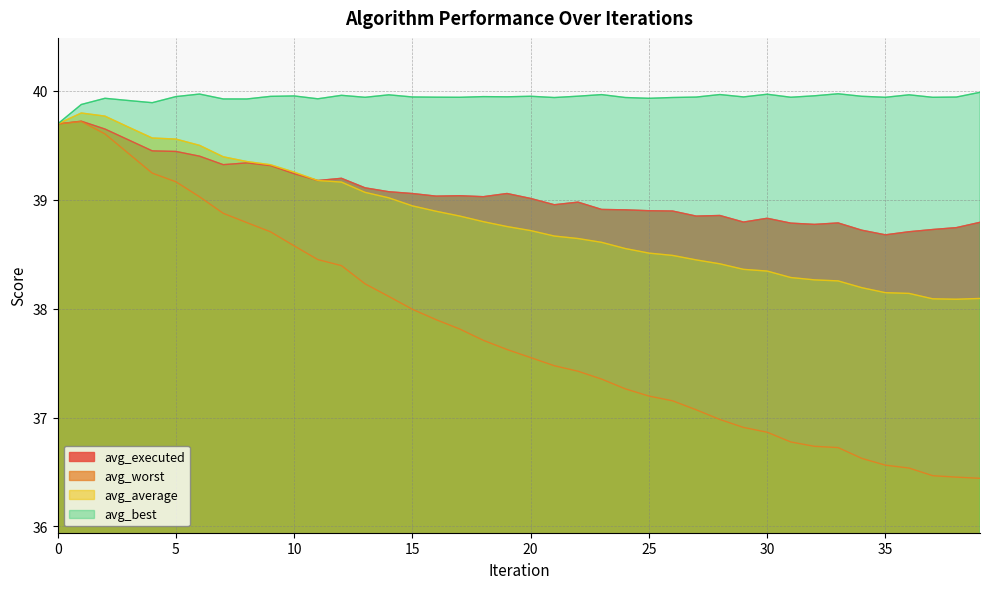

True or false: avg_executed and avg_worst cross at least once.

False